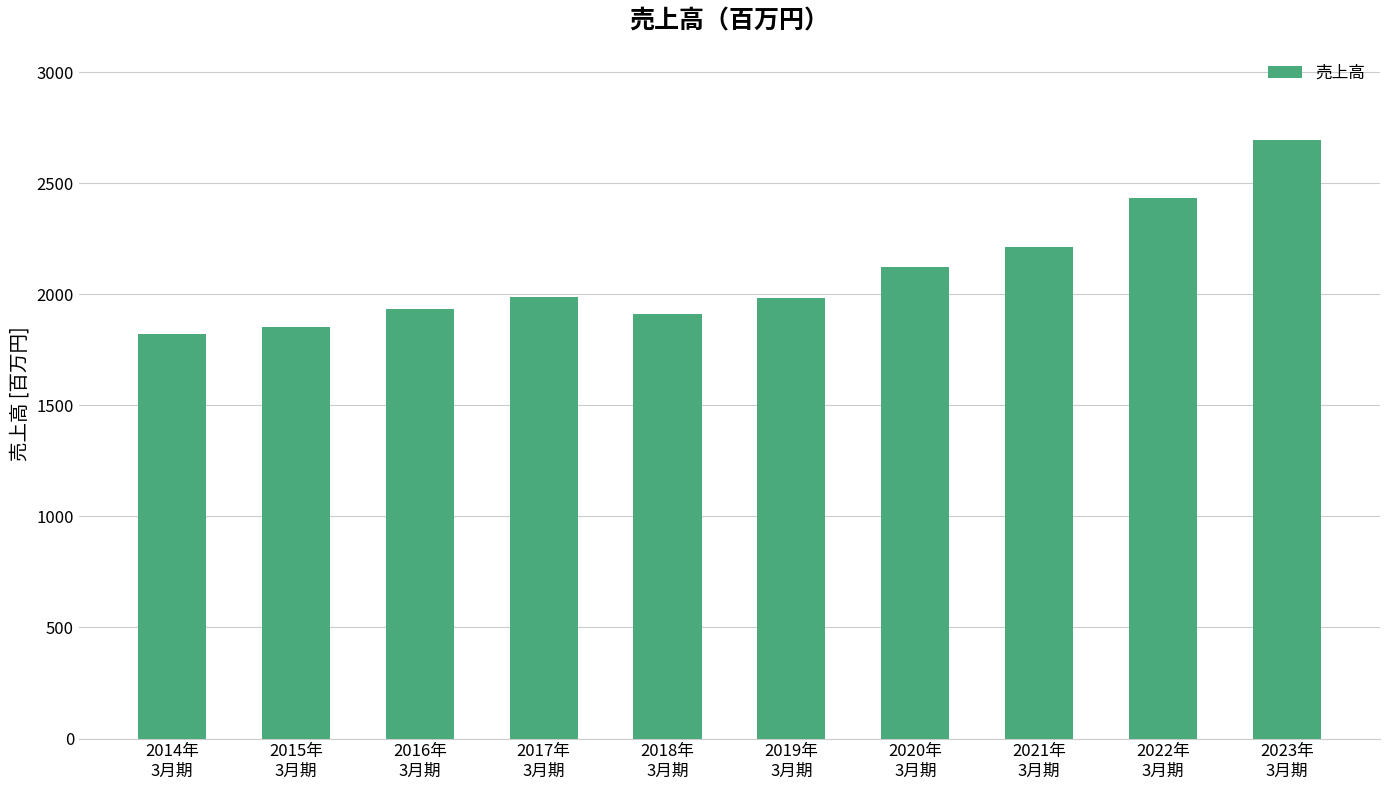

Which label corresponds to the smallest value in the chart?

2014年
3月期